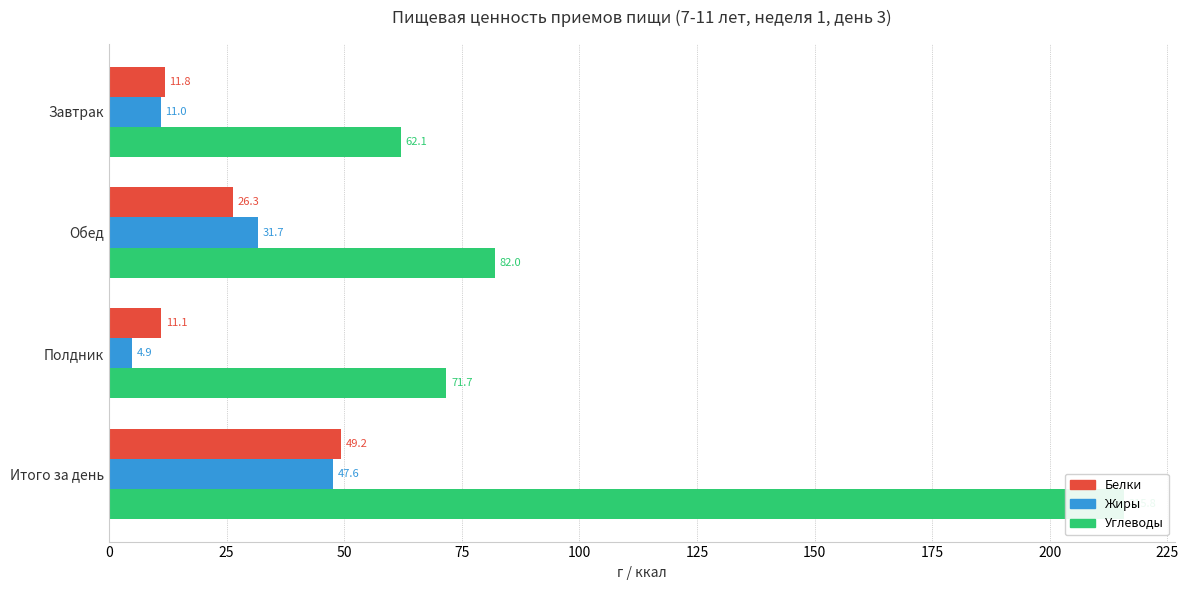

How many data points does each series have?

4